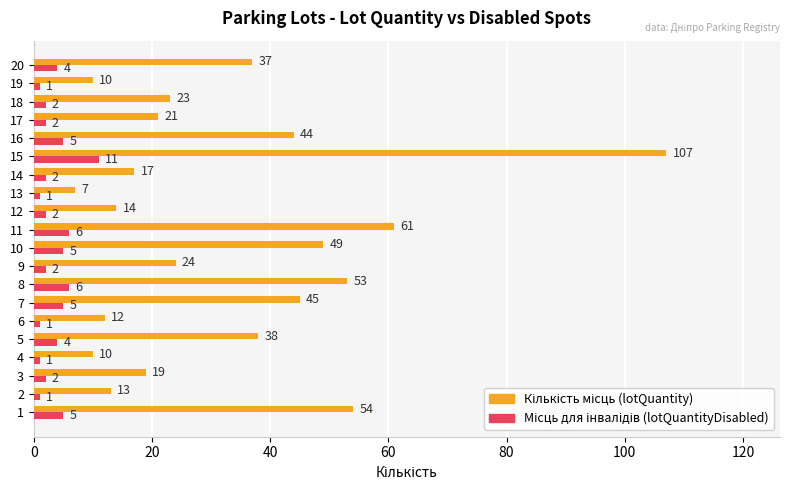

Which category has the highest value across all series?

15